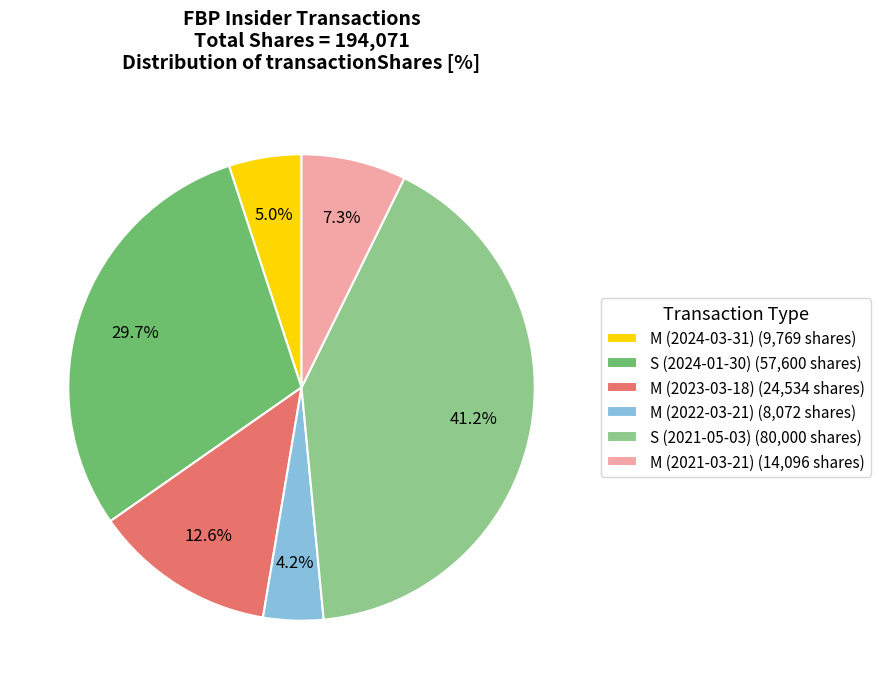

To the nearest percent, what portion does S (2024-01-30) represent?

30%